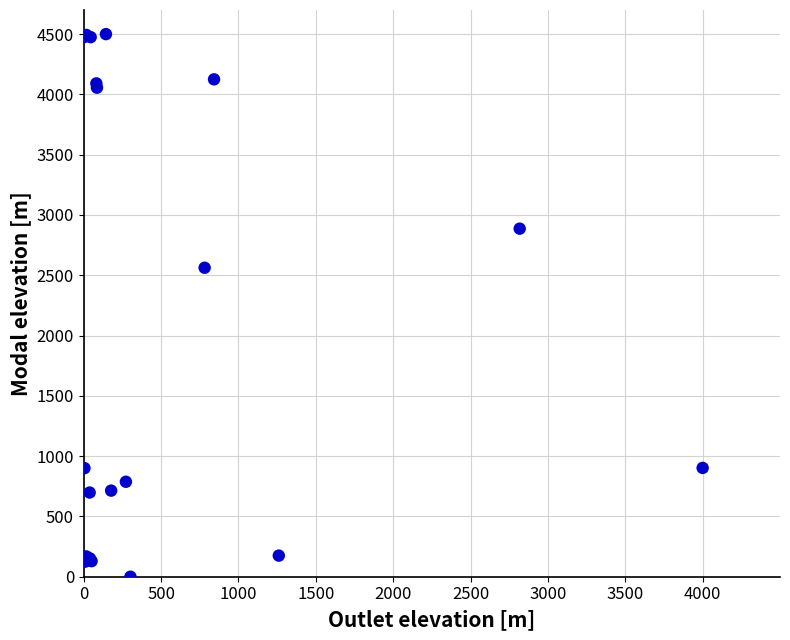

What Y value in the scatter plot is closest to 2250?

2562.4